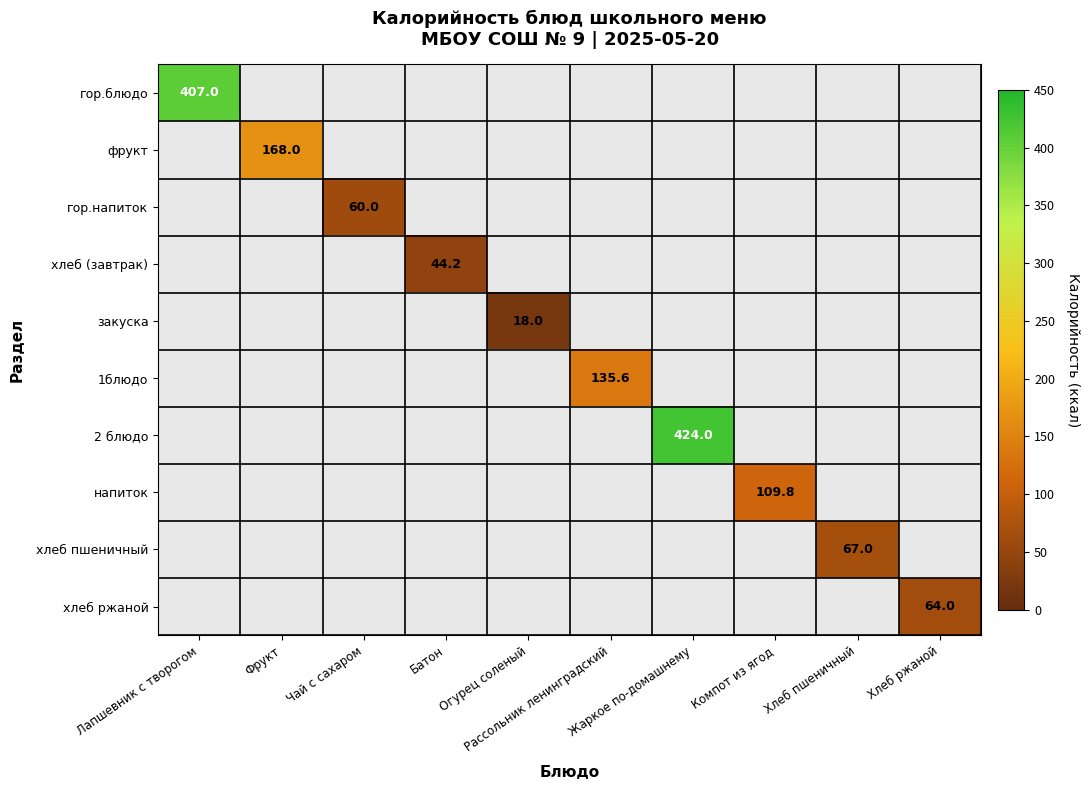

What is the greatest value displayed?

424.0